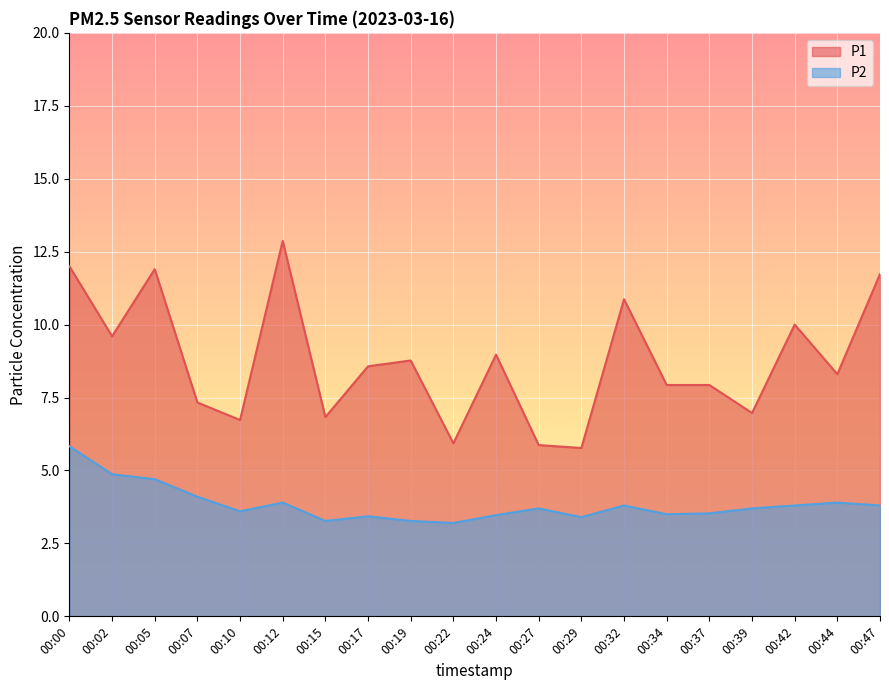

What are all the series names shown in the legend?

P1, P2